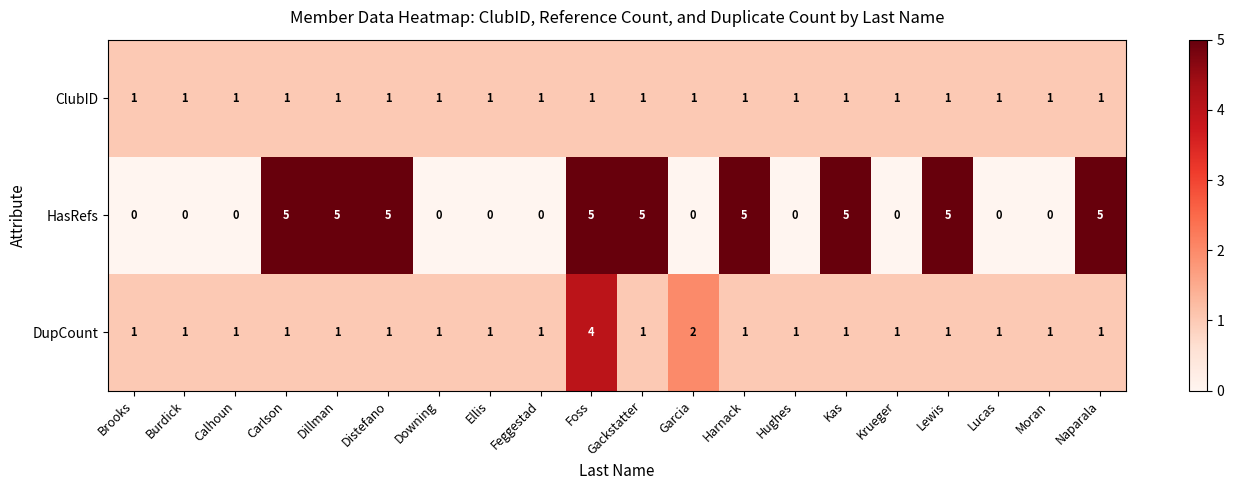

What is the difference between the maximum and minimum values in the DupCount series?

3